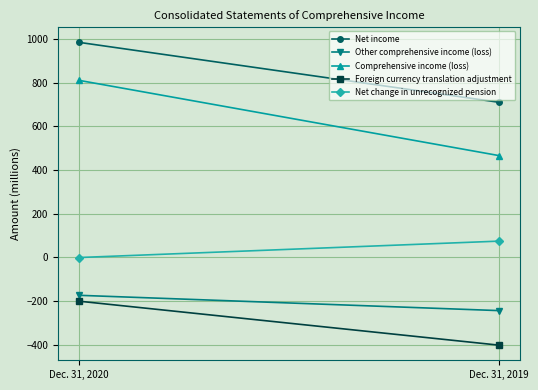

What is the value of the Foreign currency translation adjustment point at the 2nd from the left?

-402